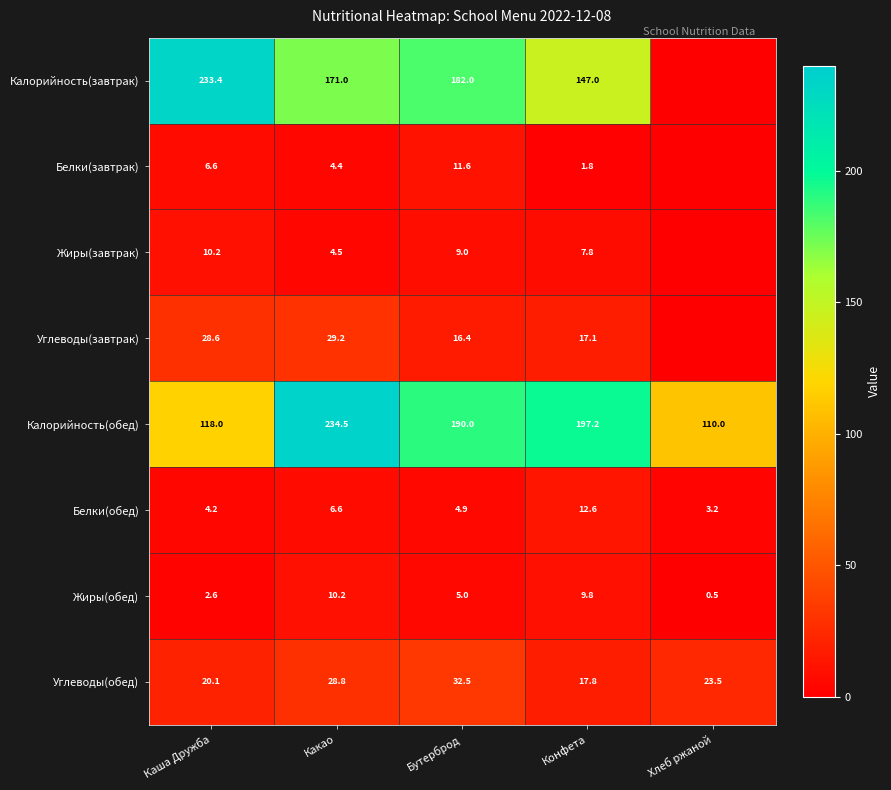

How many categories are shown in the chart?

5